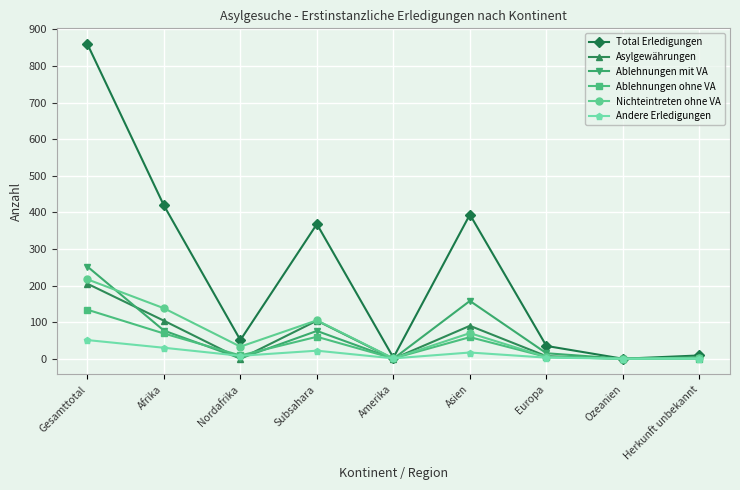

What is the maximum value for Ablehnungen ohne VA?

134